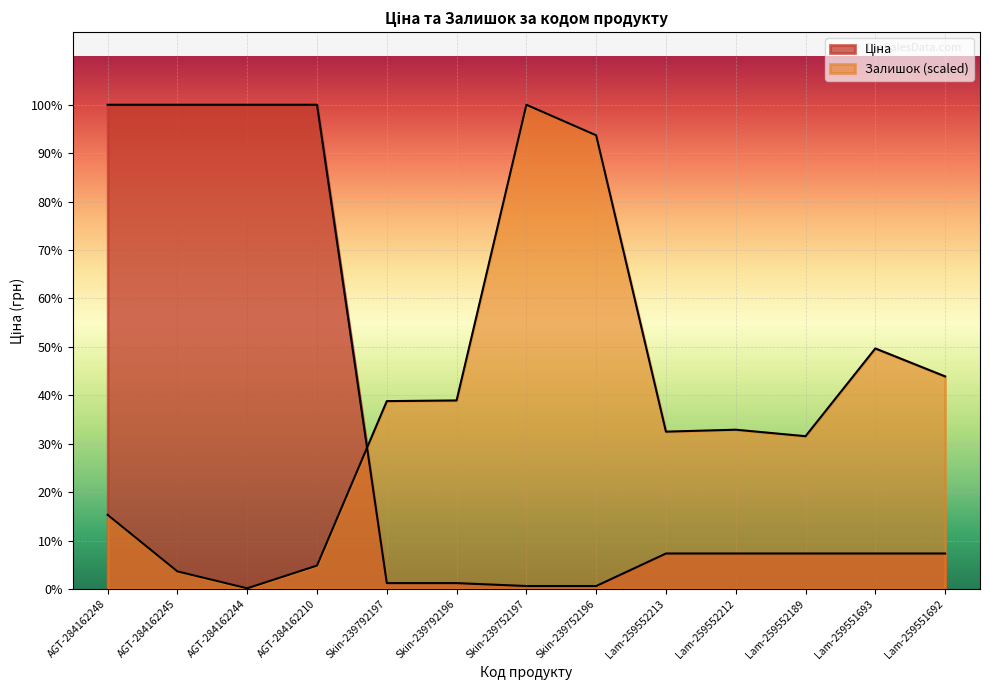

Which series has the largest total across all categories?

Залишок